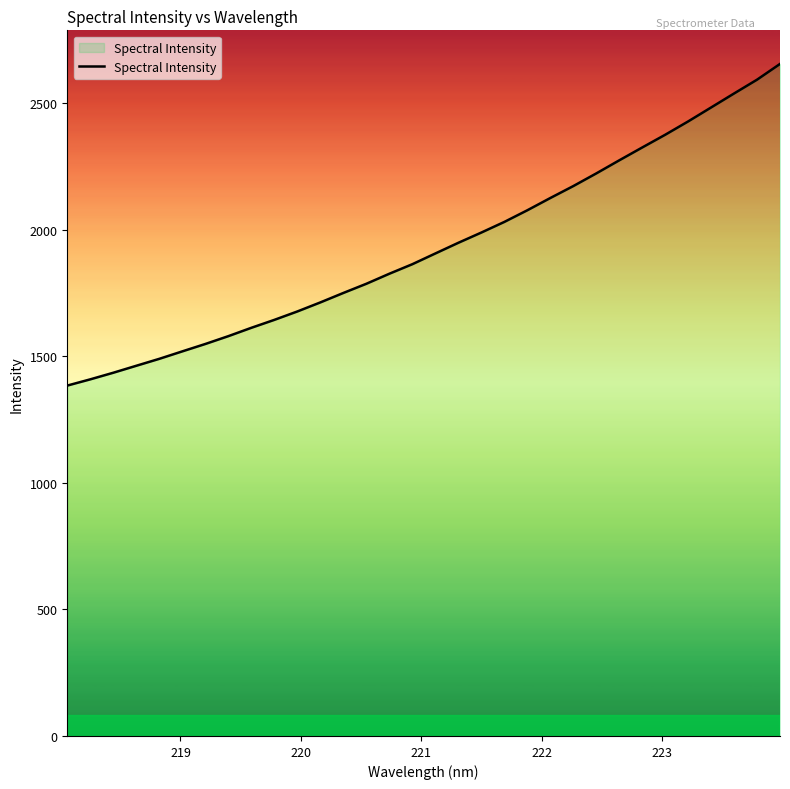

What is the maximum value shown in the chart?

2655.5